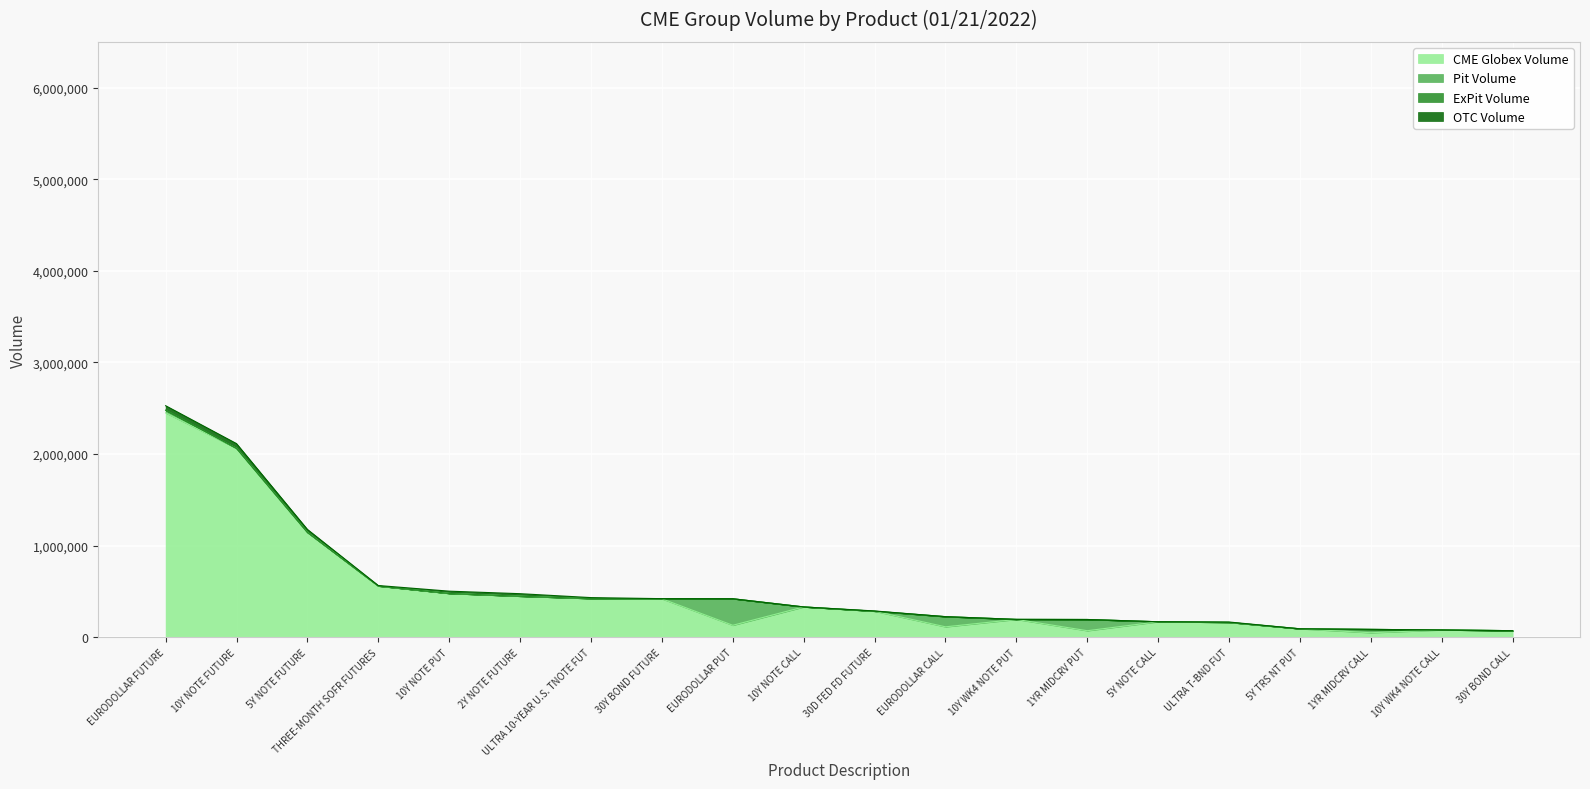

What is the label of the 15th point from the left?

5Y NOTE CALL